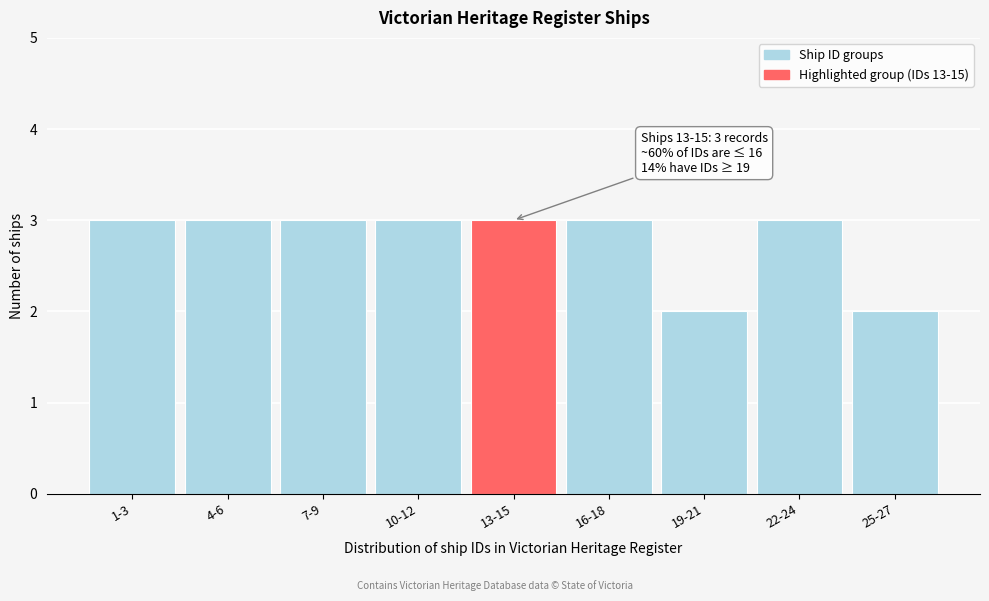

Reading left to right, extract all data points from this chart.

3	3	3	3	3	3	2	3	2